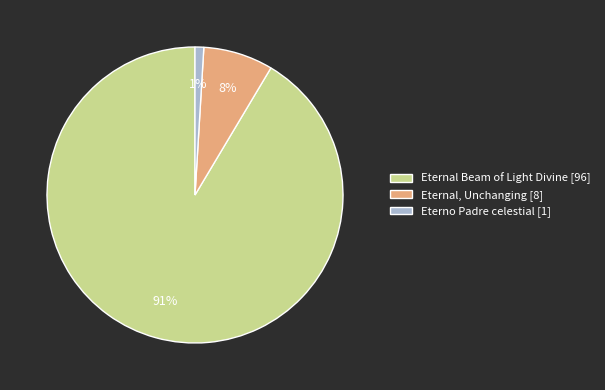

Do Eternal, Unchanging [8] and Eternal Beam of Light Divine [96] together represent more than half of the pie?

Yes